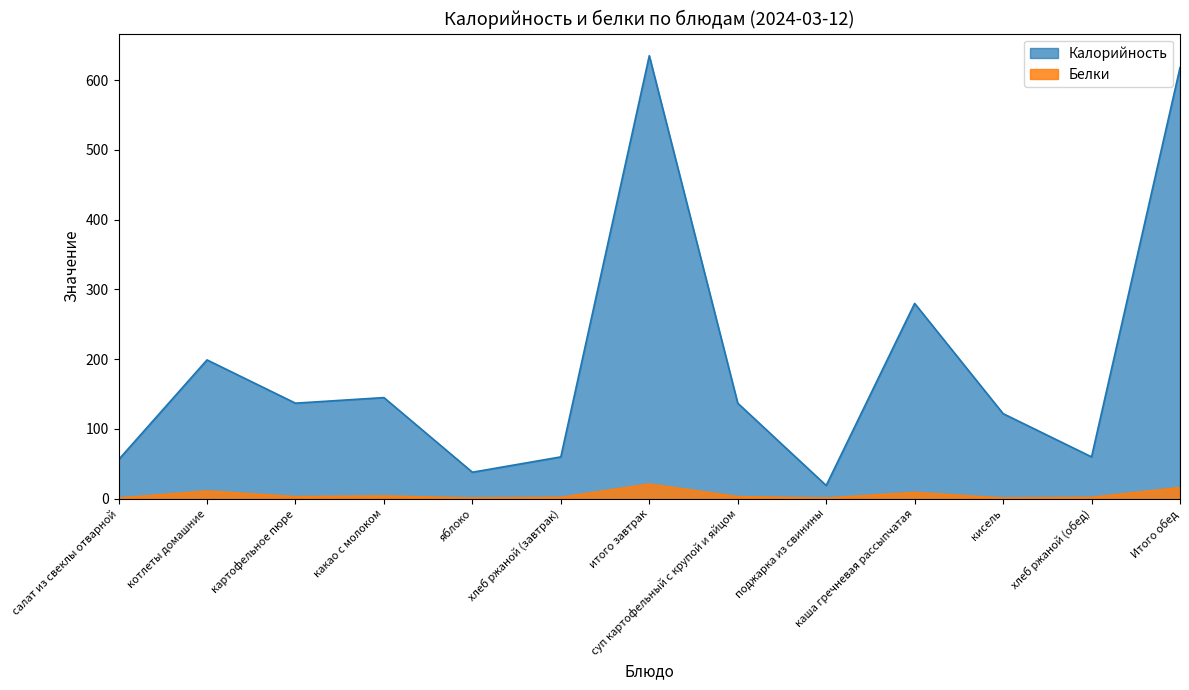

True or false: Калорийность and Белки intersect in this chart.

False